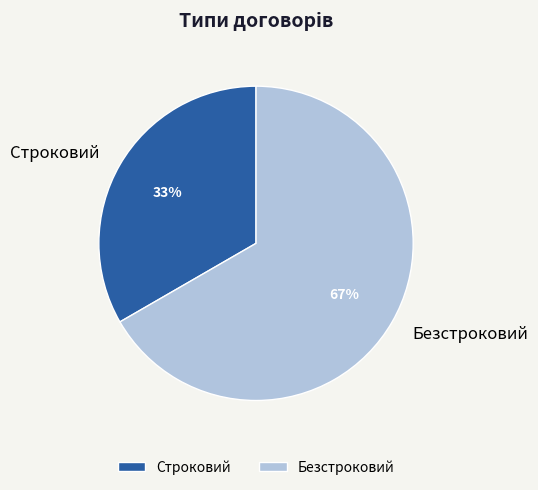

To the nearest percent, what is the combined percentage of Безстроковий and Строковий?

100%